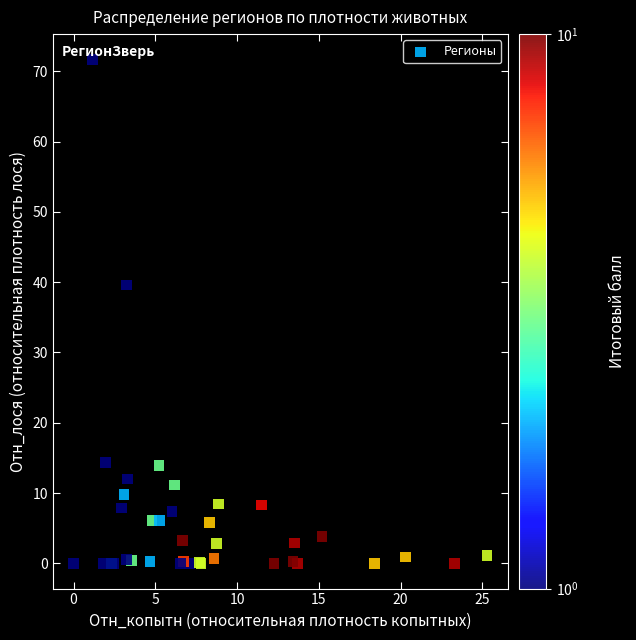

What Y value in the scatter plot is closest to 35?

39.6